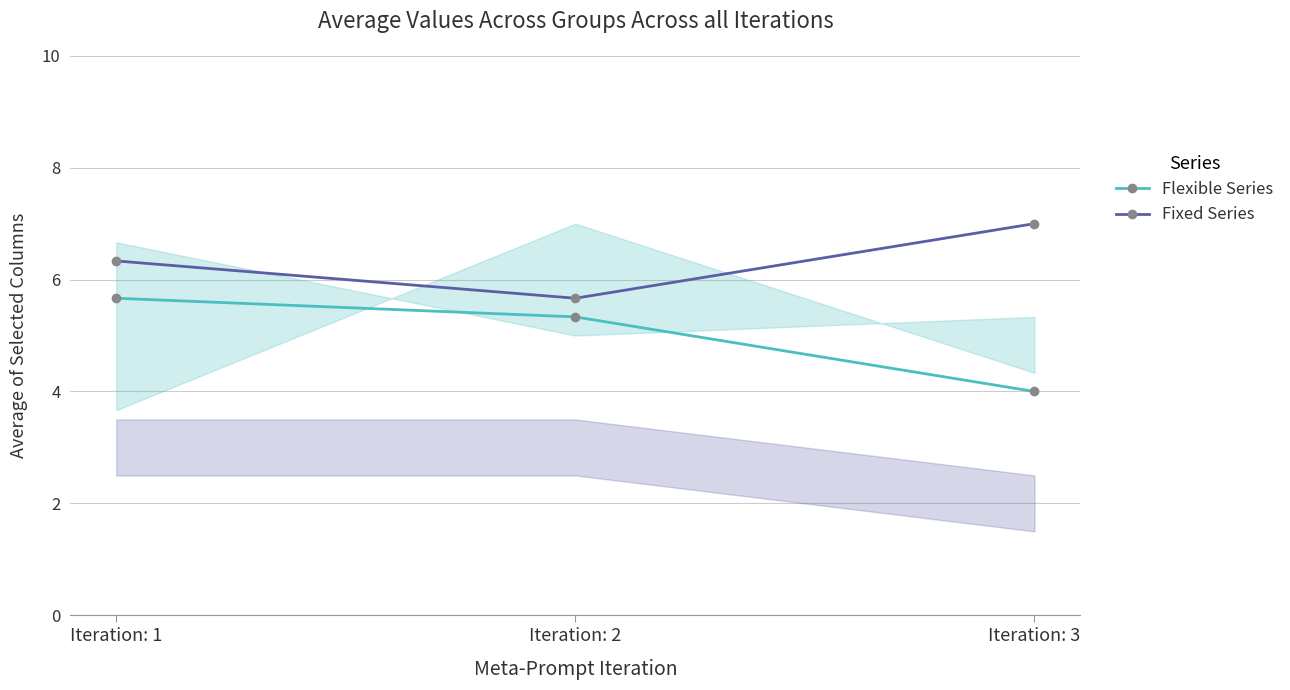

True or false: Flexible Series has a value of 4.0 at Iteration: 3.

True